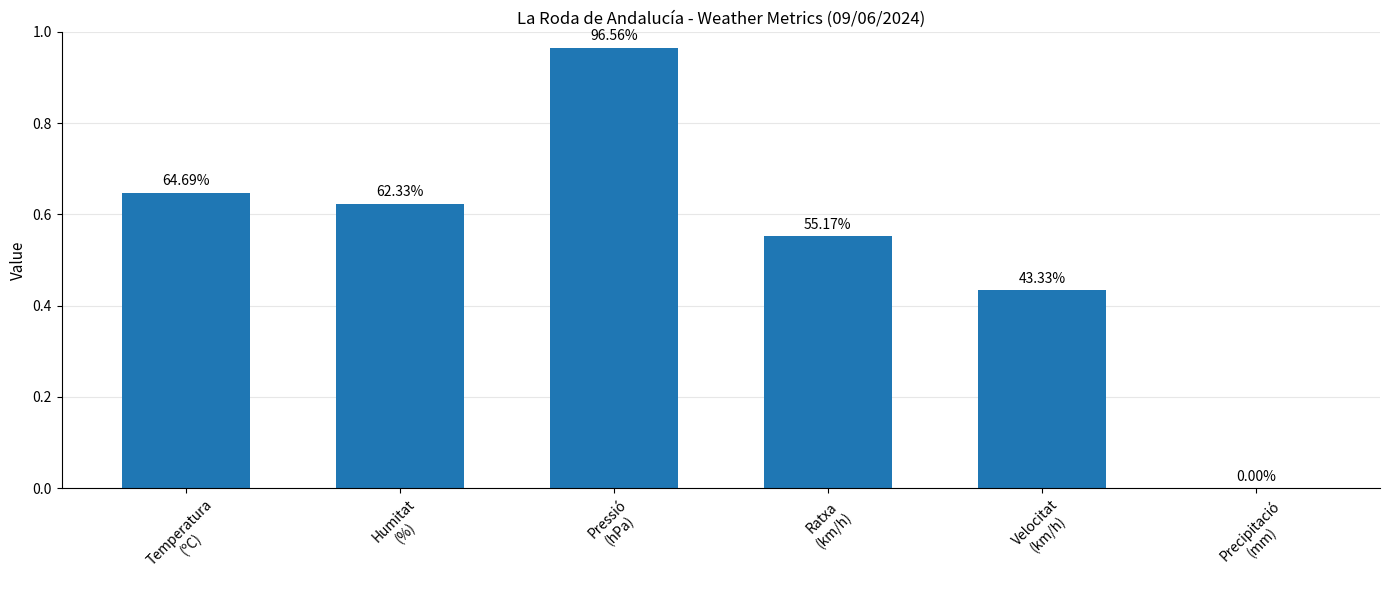

What is the label of the 4th bar from the right?

Pressió
(hPa)